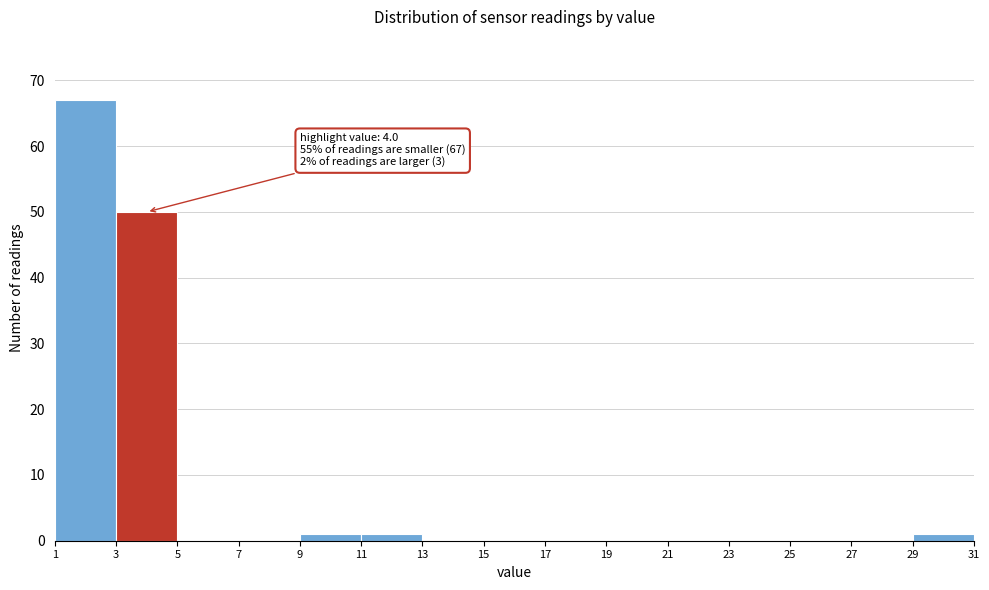

Which range on the x-axis has the tallest bar?

1 to 3